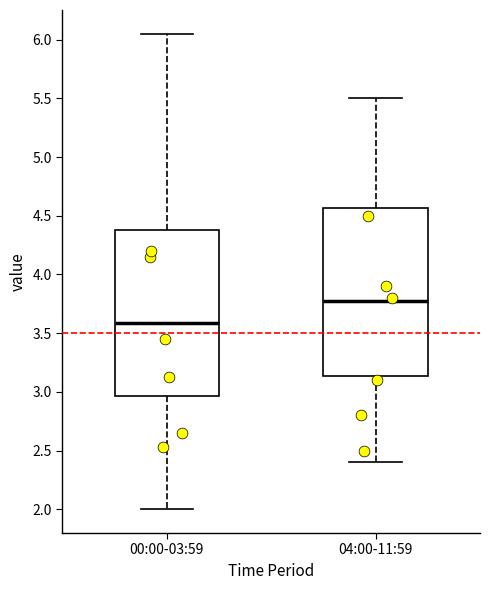

Where does the median line of the box for 00:00-03:59 sit on the y-axis? The values are not printed on the chart, so give them approximately, as read against the axis.

3.60